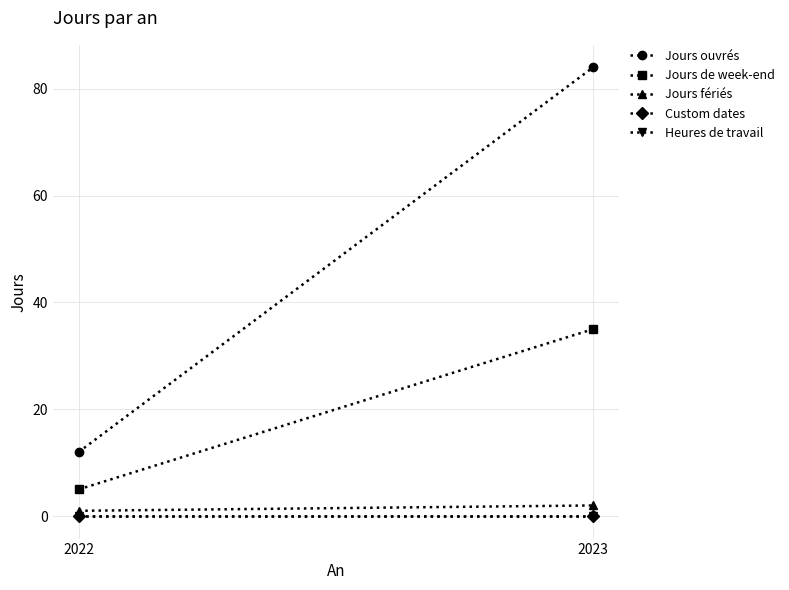

The Jours ouvrés series shows 17 at 2022. True or false?

False